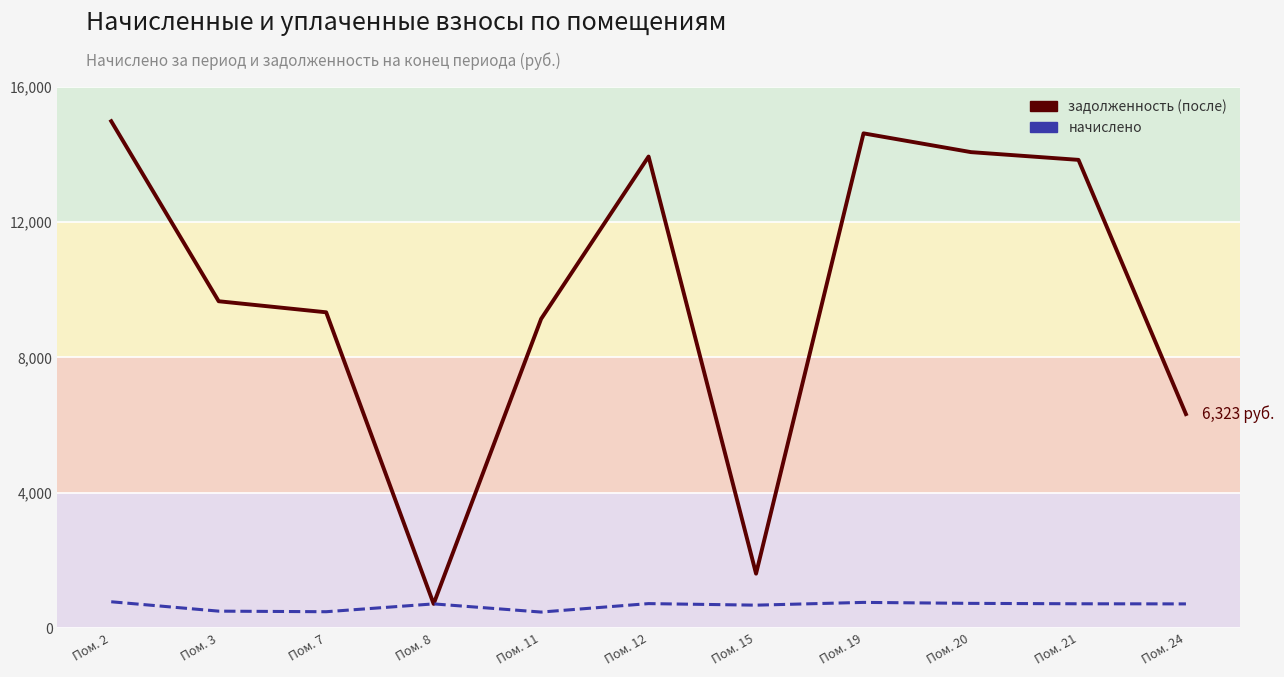

How many data points in начислено are less than 717?

4